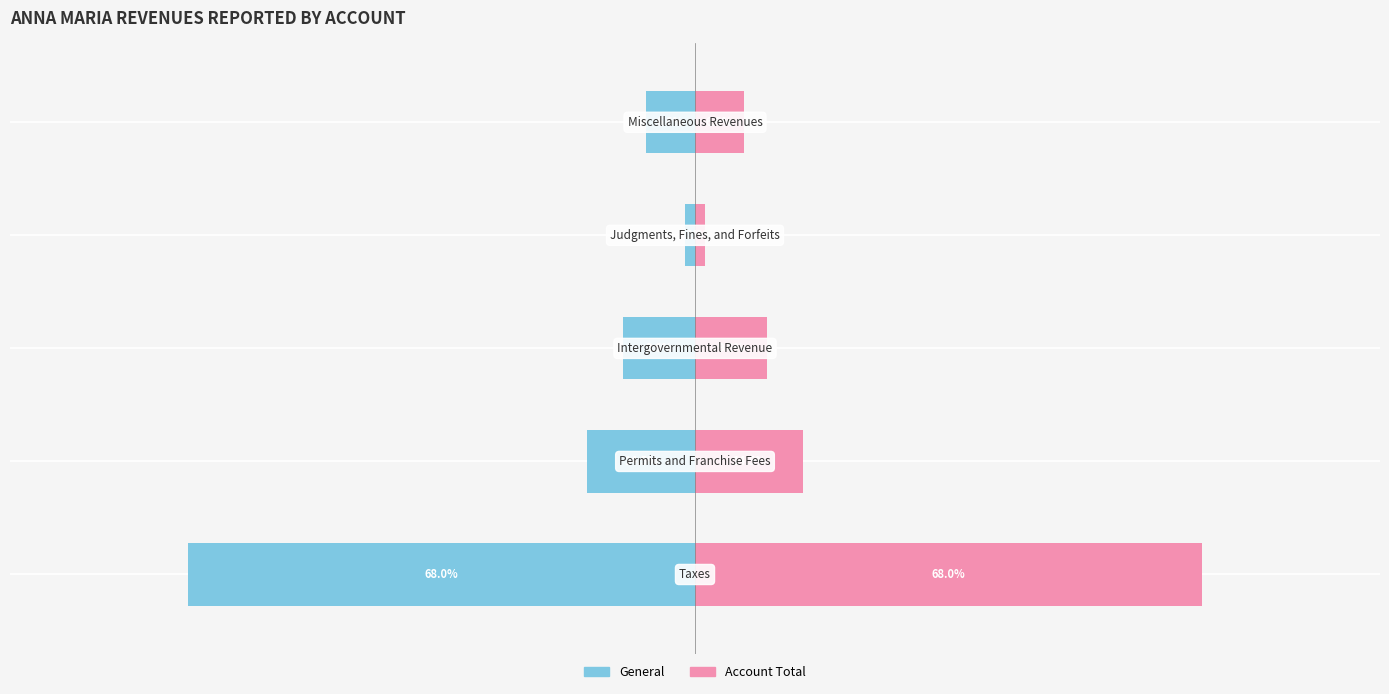

What is the value of the Account Total bar at the 5th from the left?

6.6